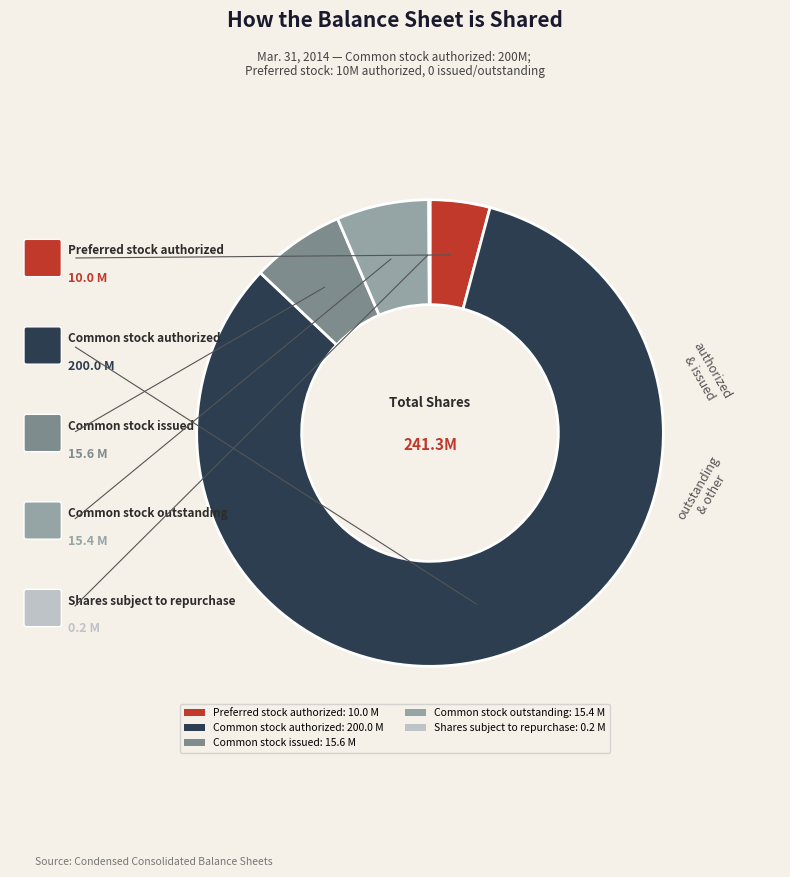

Is the sum of Common stock authorized and Common stock issued greater than half?

Yes